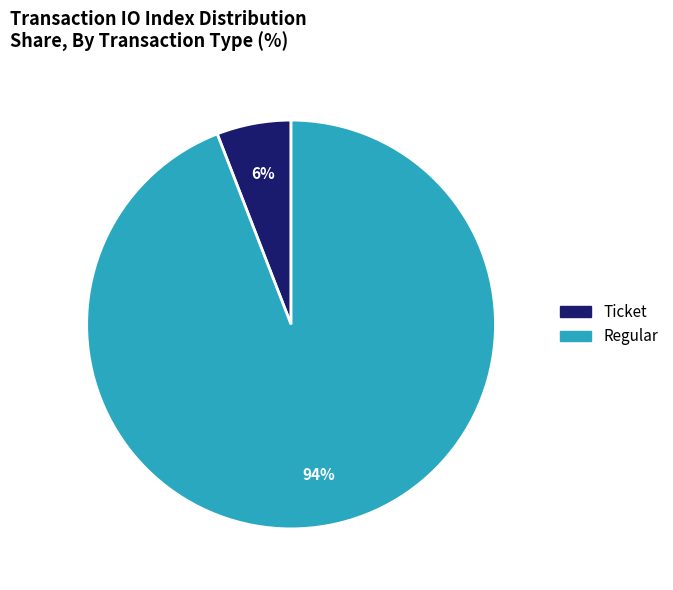

Is the sum of Ticket and Regular greater than half?

Yes